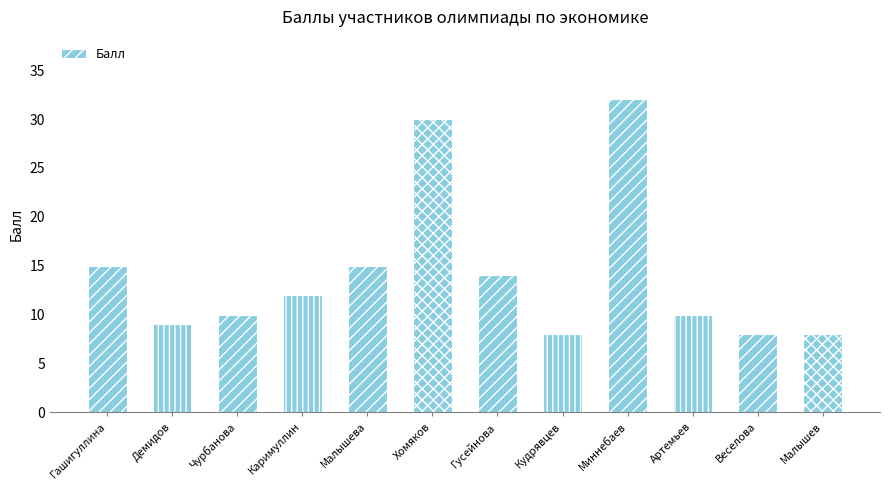

The value at Хомяков is 30. True or false?

True